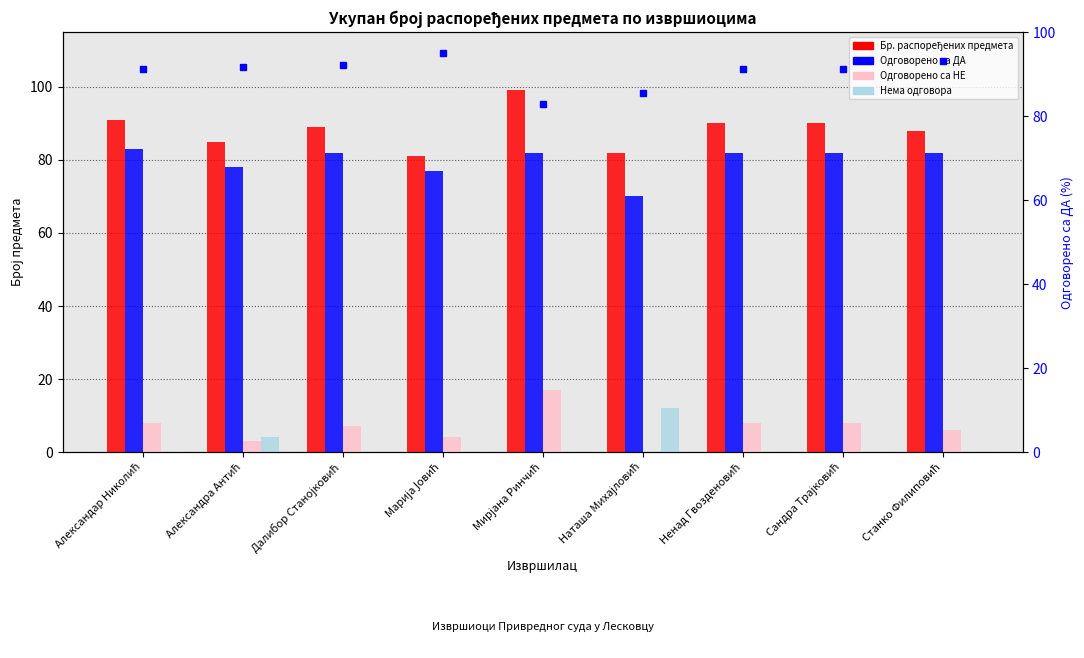

Rank the series at Мирјана Ринчић from highest to lowest value.

Бр. распоређених предмета, % Одговорено са ДА, Одговорено са ДА, Одговорено са НЕ, Нема одговора